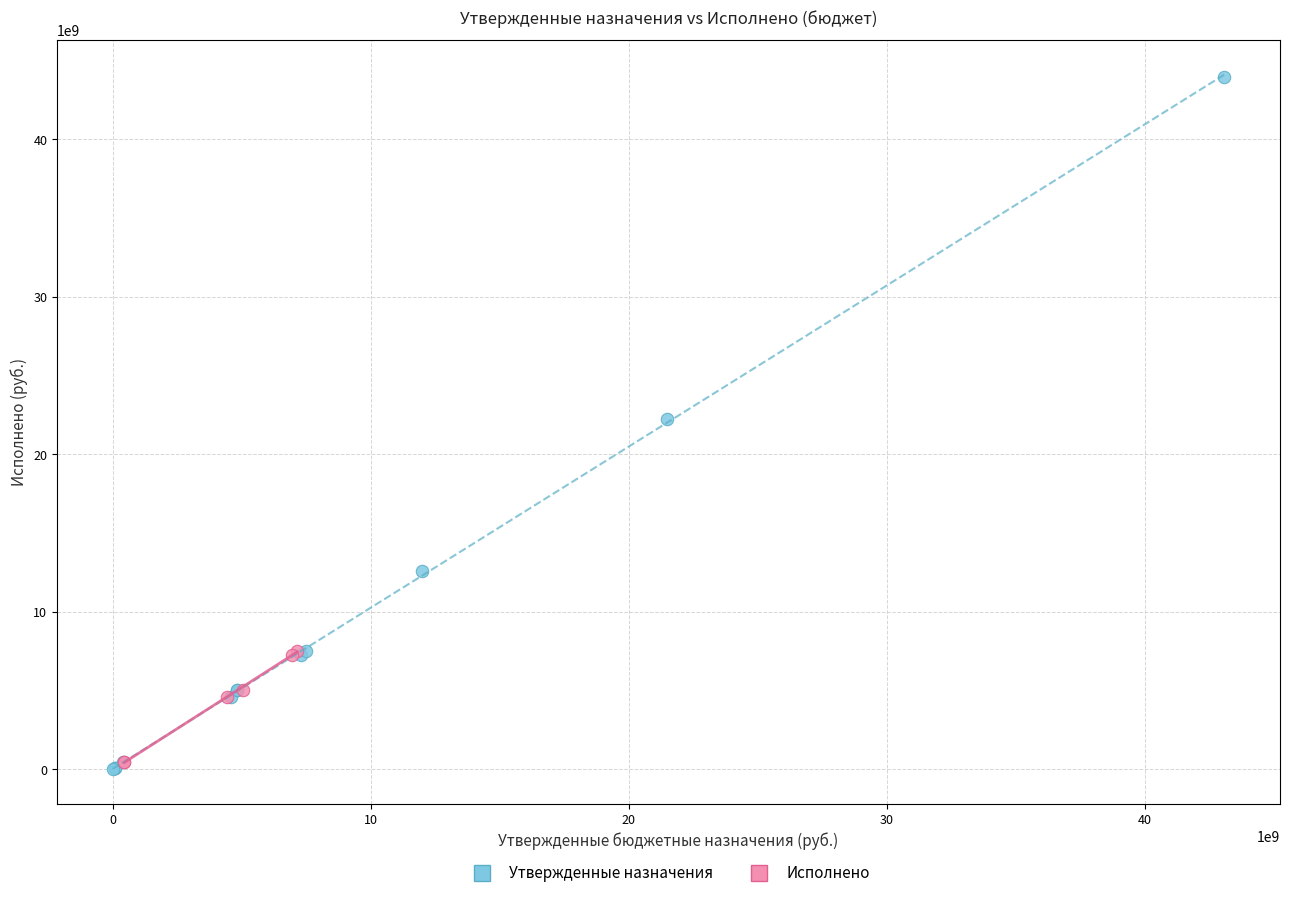

Which series has the largest Y range (max minus min)?

Утвержденные назначения